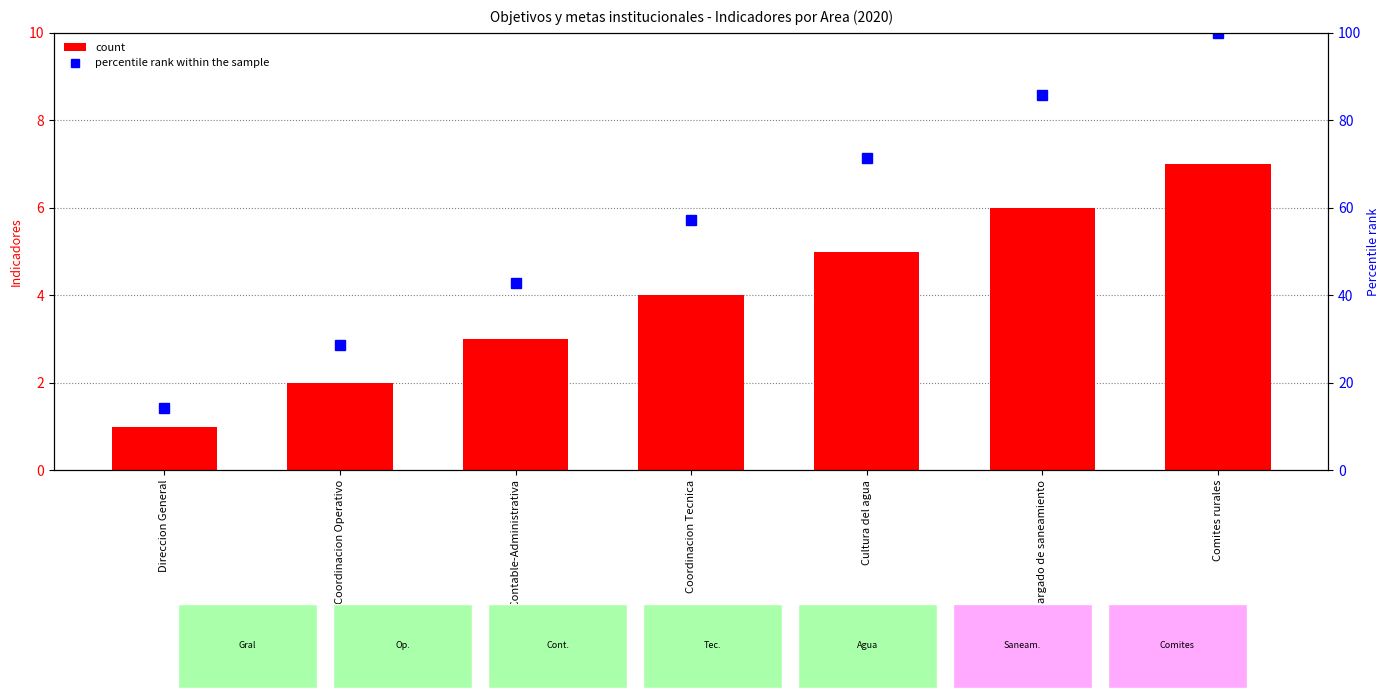

What is the maximum value for percentile rank within the sample?

100.0